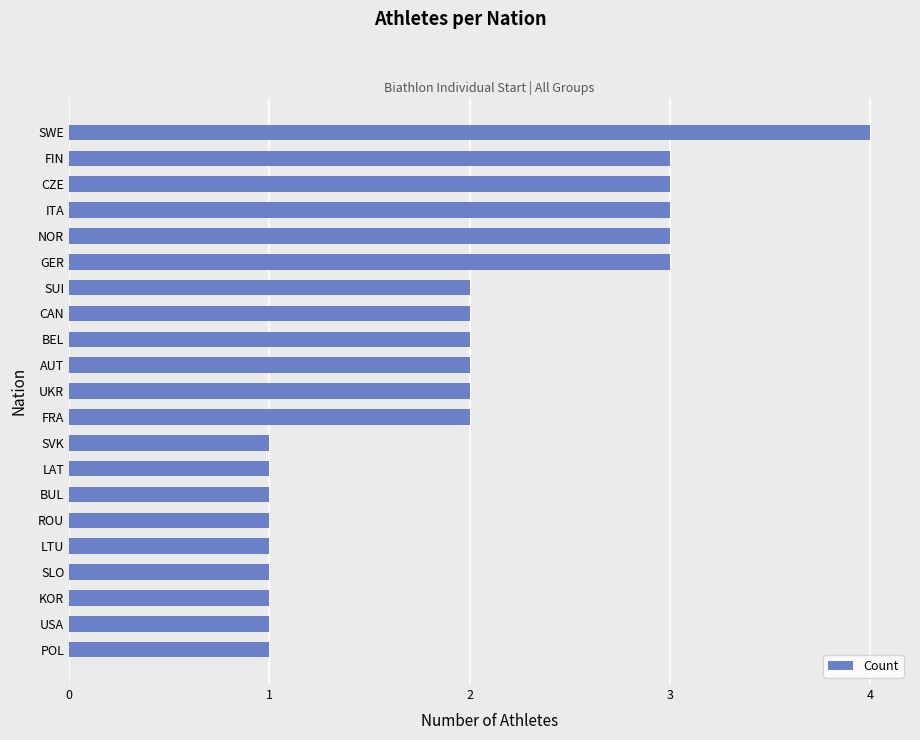

How many values are below 2?

9